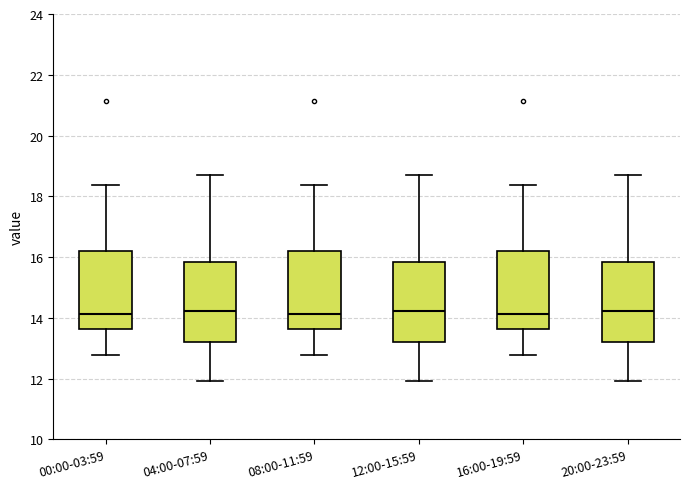

Where does the median line of the box for 04:00-07:59 sit on the y-axis? The values are not printed on the chart, so give them approximately, as read against the axis.

14.2